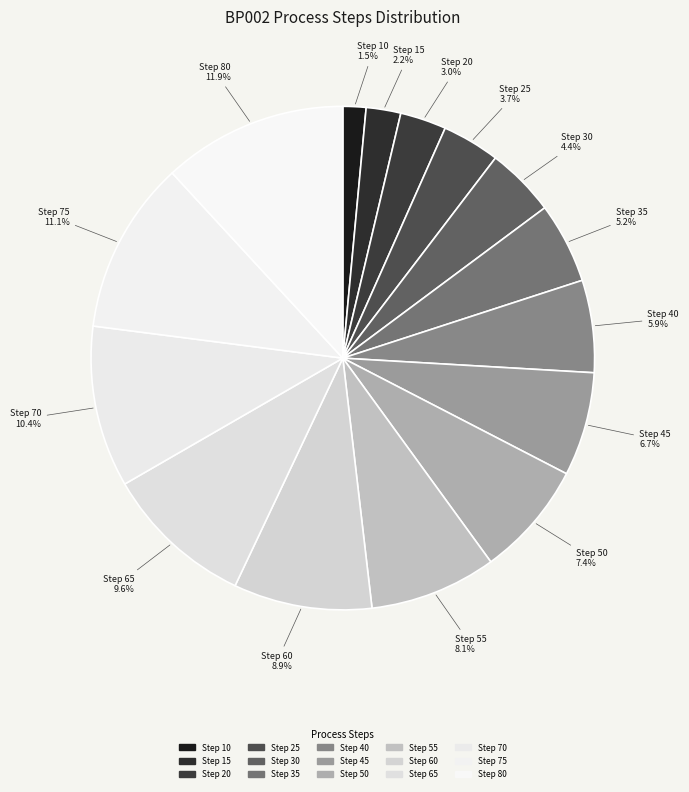

Which slice is the smallest?

Step 10